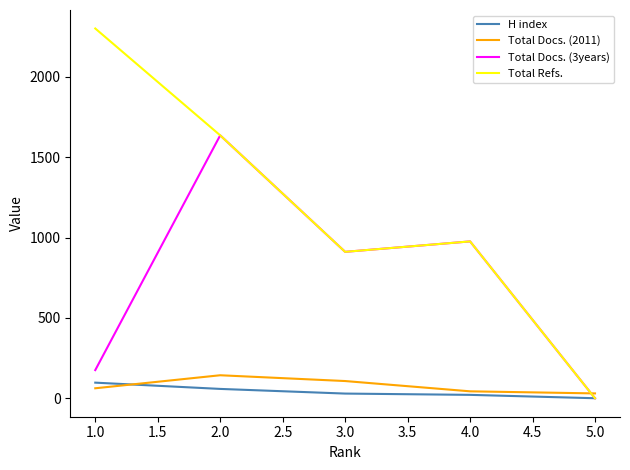

The value of Total Refs. at 4.0 is 444. True or false?

False